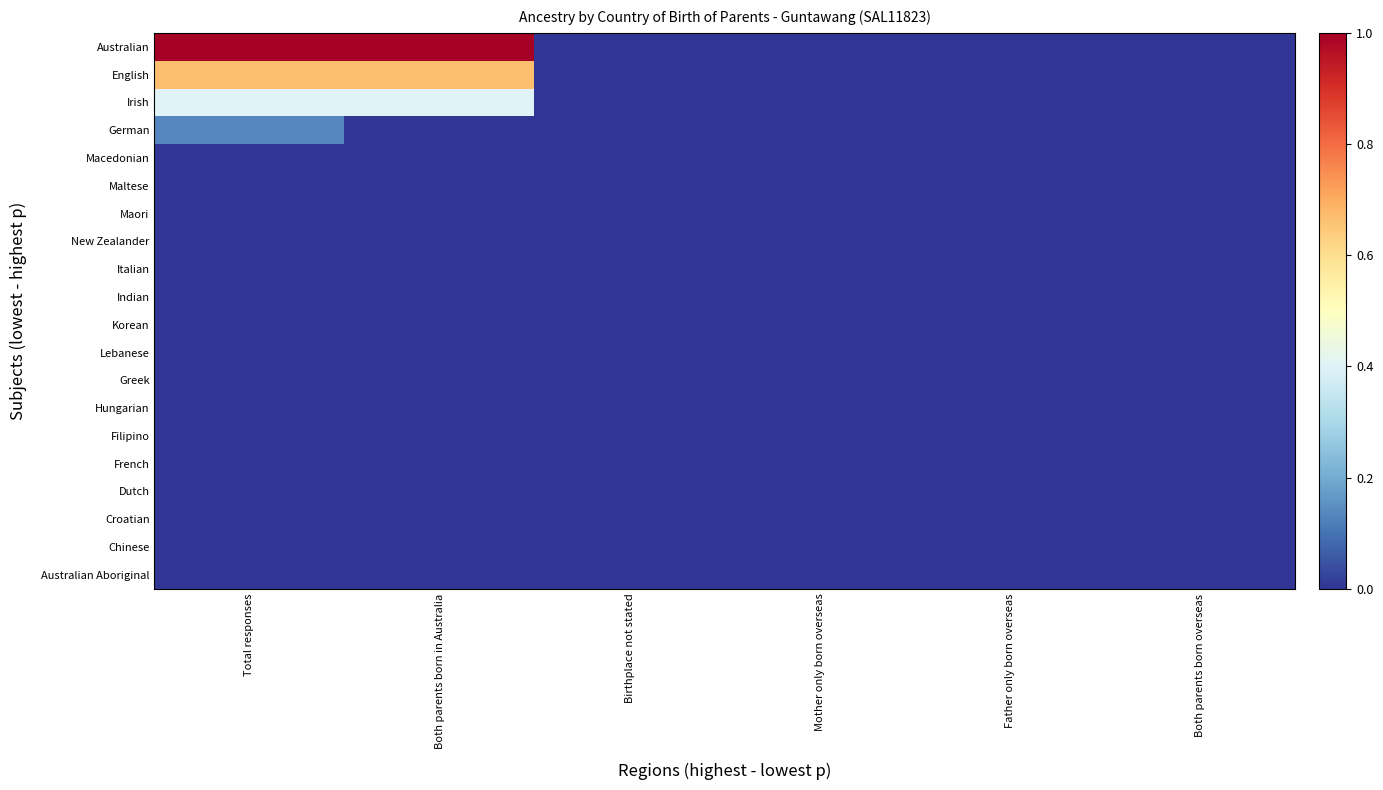

Reading left to right, what are all the values shown in this chart?

Australian: Total responses=30	Both parents born in Australia=30	Birthplace not stated=0	Mother only born overseas=0	Father only born overseas=0	Both parents born overseas=0
English: Total responses=20	Both parents born in Australia=20	Birthplace not stated=0	Mother only born overseas=0	Father only born overseas=0	Both parents born overseas=0
Irish: Total responses=12	Both parents born in Australia=12	Birthplace not stated=0	Mother only born overseas=0	Father only born overseas=0	Both parents born overseas=0
German: Total responses=4	Both parents born in Australia=0	Birthplace not stated=0	Mother only born overseas=0	Father only born overseas=0	Both parents born overseas=0
Macedonian: Total responses=0	Both parents born in Australia=0	Birthplace not stated=0	Mother only born overseas=0	Father only born overseas=0	Both parents born overseas=0
Maltese: Total responses=0	Both parents born in Australia=0	Birthplace not stated=0	Mother only born overseas=0	Father only born overseas=0	Both parents born overseas=0
Maori: Total responses=0	Both parents born in Australia=0	Birthplace not stated=0	Mother only born overseas=0	Father only born overseas=0	Both parents born overseas=0
New Zealander: Total responses=0	Both parents born in Australia=0	Birthplace not stated=0	Mother only born overseas=0	Father only born overseas=0	Both parents born overseas=0
Italian: Total responses=0	Both parents born in Australia=0	Birthplace not stated=0	Mother only born overseas=0	Father only born overseas=0	Both parents born overseas=0
Indian: Total responses=0	Both parents born in Australia=0	Birthplace not stated=0	Mother only born overseas=0	Father only born overseas=0	Both parents born overseas=0
Korean: Total responses=0	Both parents born in Australia=0	Birthplace not stated=0	Mother only born overseas=0	Father only born overseas=0	Both parents born overseas=0
Lebanese: Total responses=0	Both parents born in Australia=0	Birthplace not stated=0	Mother only born overseas=0	Father only born overseas=0	Both parents born overseas=0
Greek: Total responses=0	Both parents born in Australia=0	Birthplace not stated=0	Mother only born overseas=0	Father only born overseas=0	Both parents born overseas=0
Hungarian: Total responses=0	Both parents born in Australia=0	Birthplace not stated=0	Mother only born overseas=0	Father only born overseas=0	Both parents born overseas=0
Filipino: Total responses=0	Both parents born in Australia=0	Birthplace not stated=0	Mother only born overseas=0	Father only born overseas=0	Both parents born overseas=0
French: Total responses=0	Both parents born in Australia=0	Birthplace not stated=0	Mother only born overseas=0	Father only born overseas=0	Both parents born overseas=0
Dutch: Total responses=0	Both parents born in Australia=0	Birthplace not stated=0	Mother only born overseas=0	Father only born overseas=0	Both parents born overseas=0
Croatian: Total responses=0	Both parents born in Australia=0	Birthplace not stated=0	Mother only born overseas=0	Father only born overseas=0	Both parents born overseas=0
Chinese: Total responses=0	Both parents born in Australia=0	Birthplace not stated=0	Mother only born overseas=0	Father only born overseas=0	Both parents born overseas=0
Australian Aboriginal: Total responses=0	Both parents born in Australia=0	Birthplace not stated=0	Mother only born overseas=0	Father only born overseas=0	Both parents born overseas=0